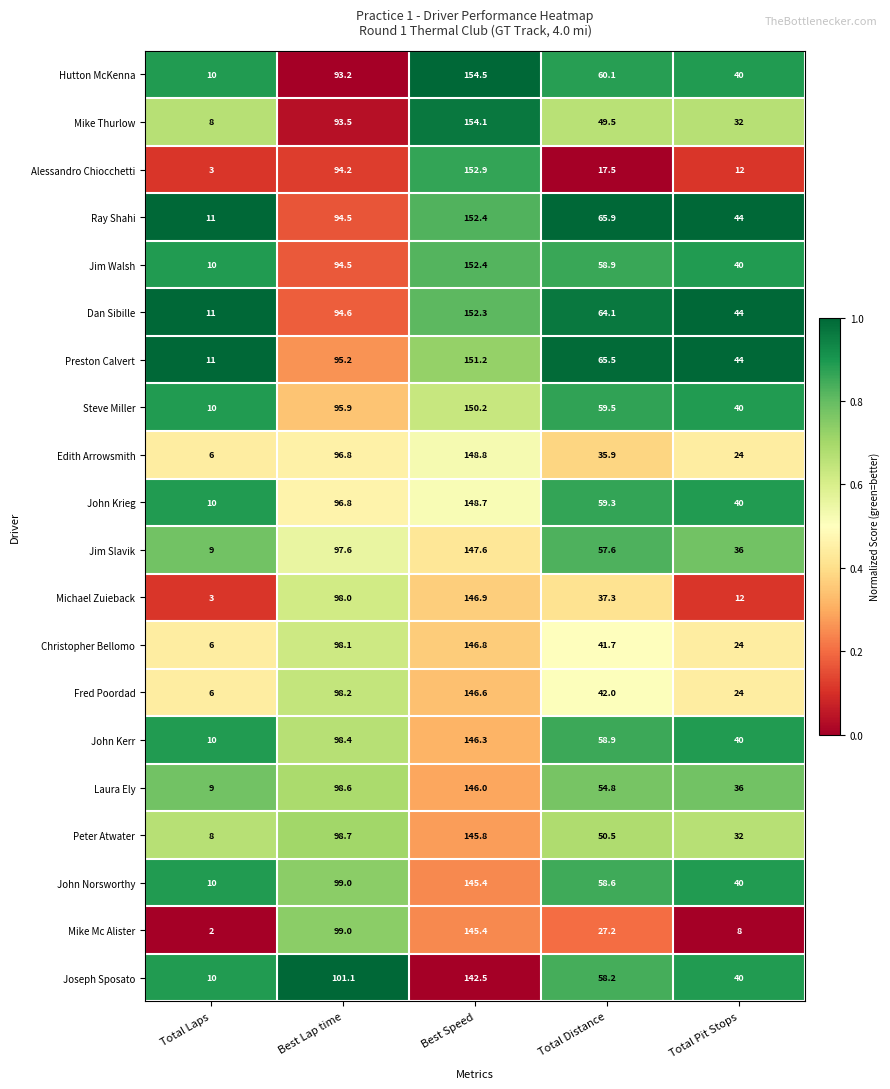

What is the sum of the Michael Zuieback values at Best Speed and Total Pit Stops?

158.9